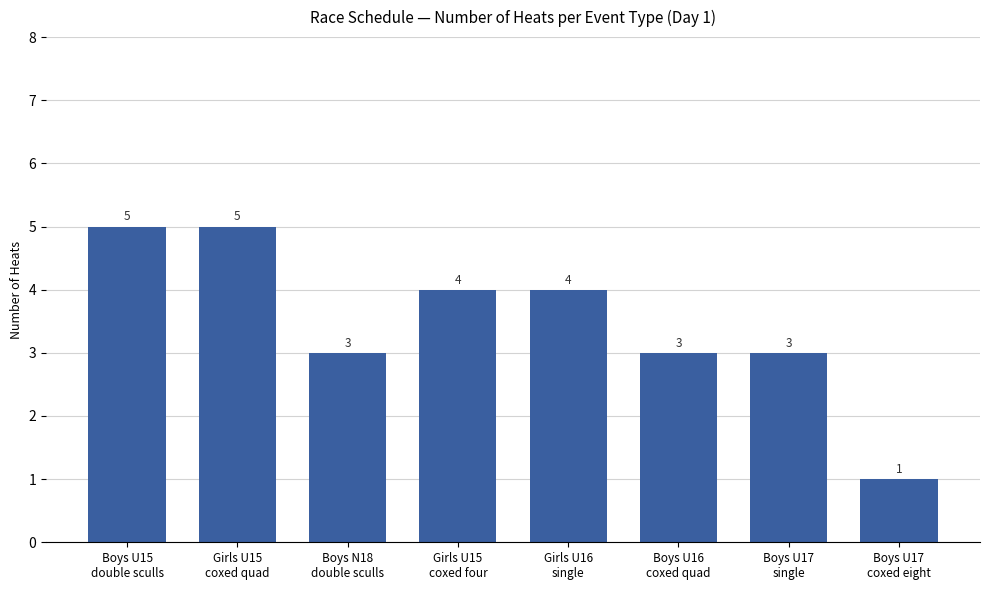

How many bars are there in total?

8